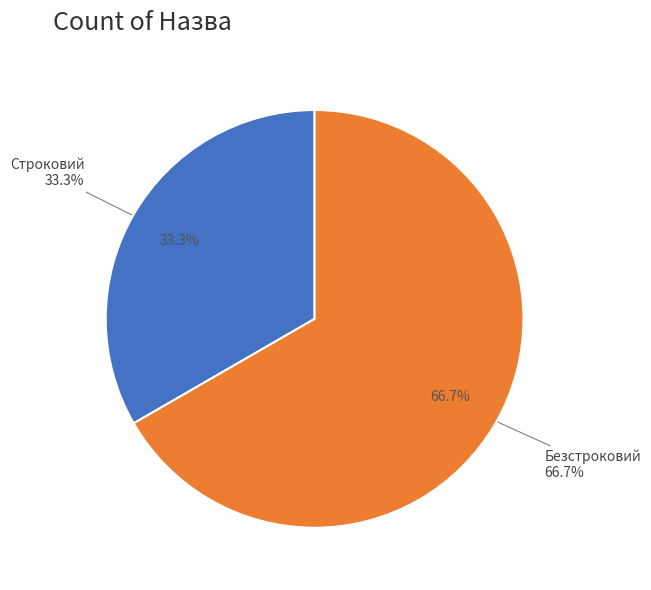

What is the ratio of the value at Строковий to the value at Безстроковий?

0.5